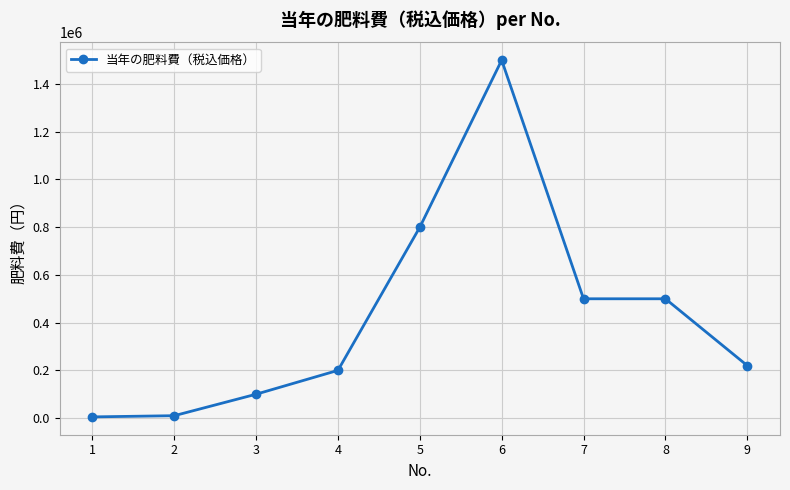

What is the sum of all values?

3835000